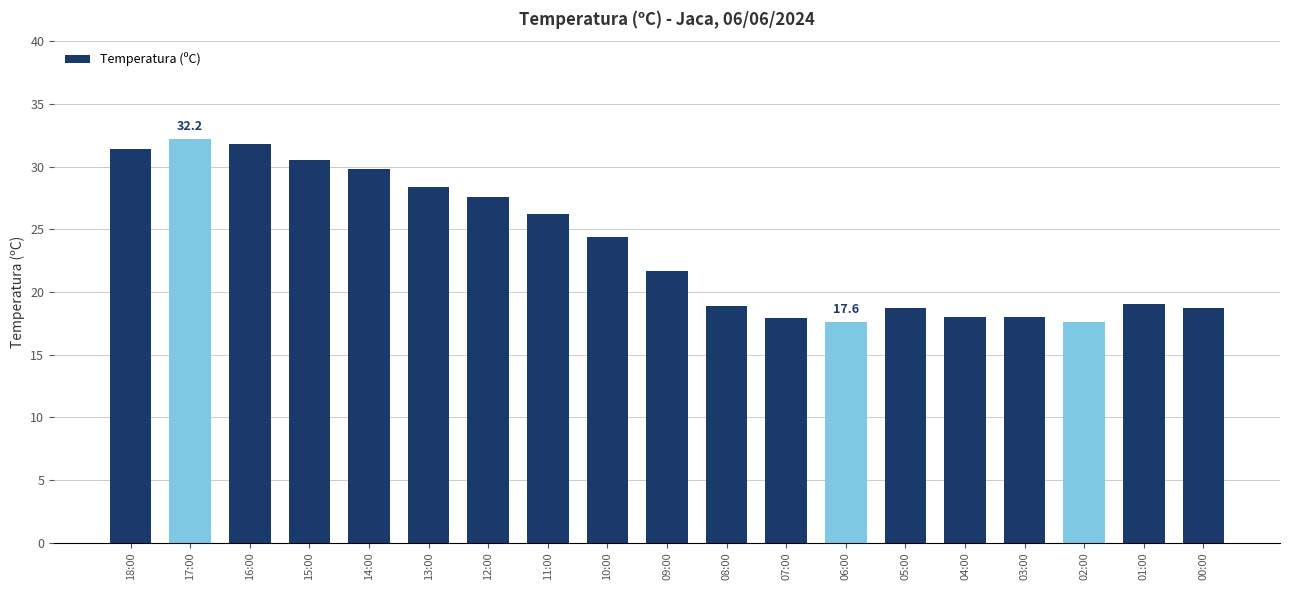

Is it true that the value at 12:00 is 27.6?

True